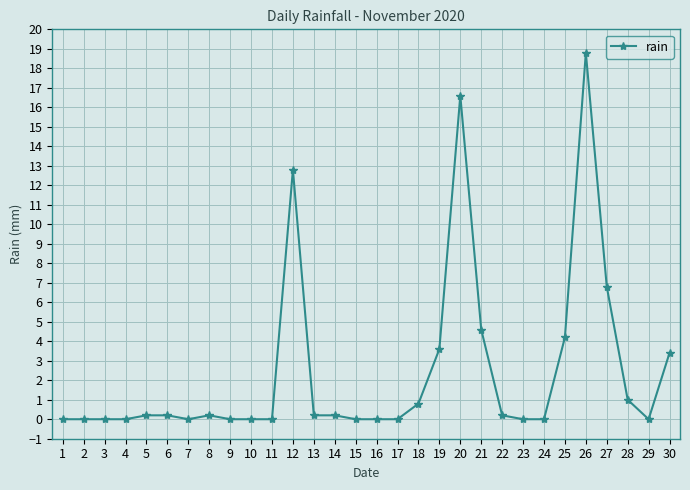

What is the change in value from 10 to 19?

+3.6